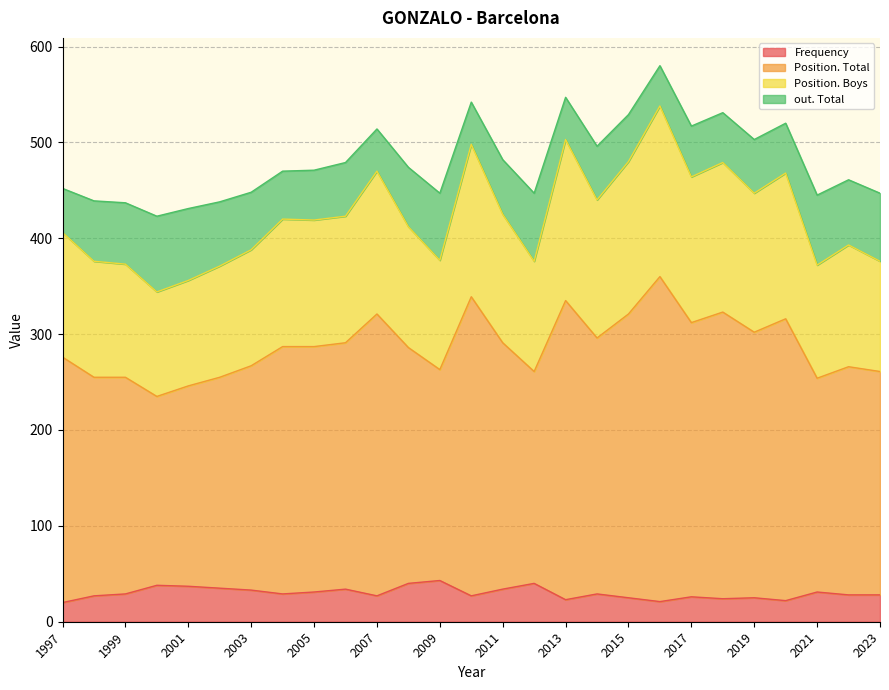

Which category has the lowest value in the Frequency series?

1997